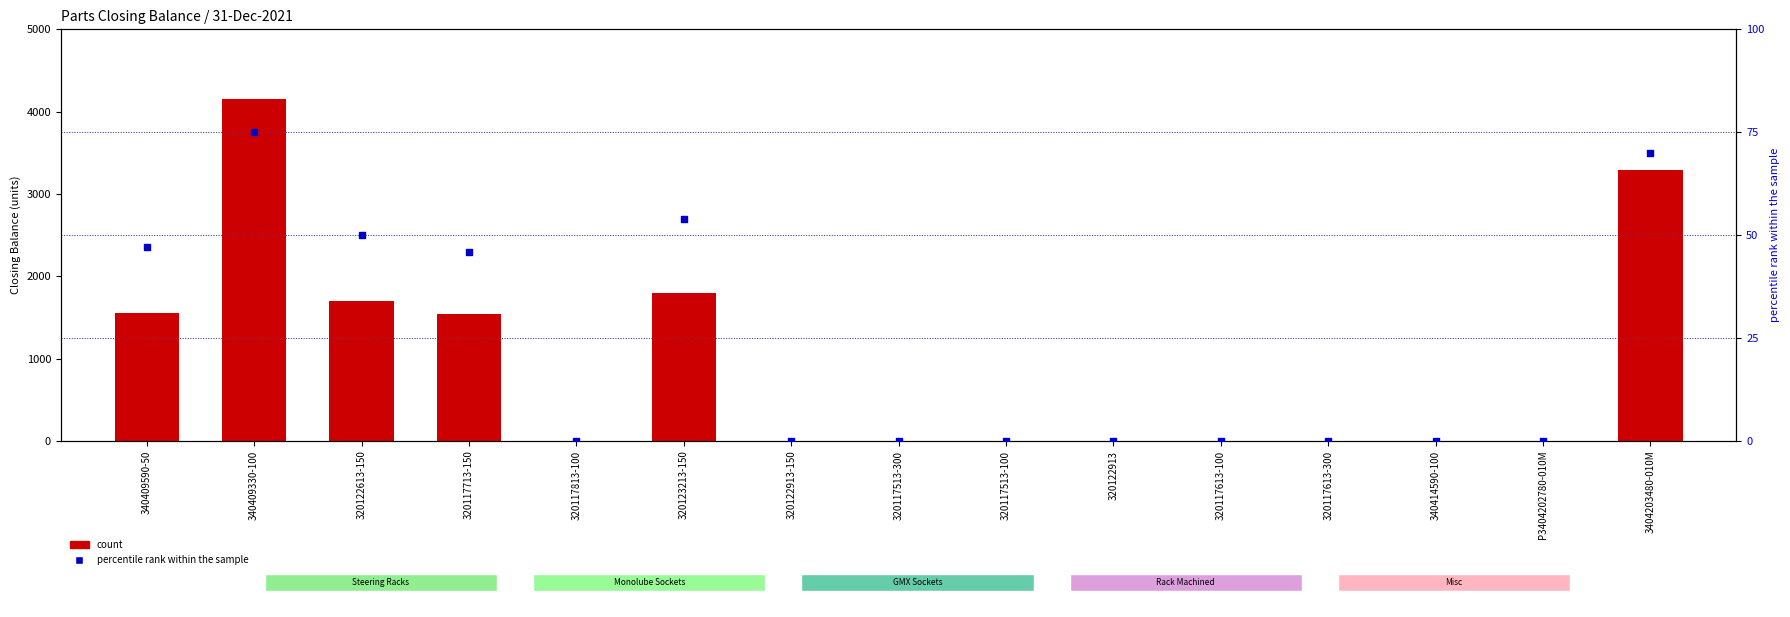

At how many categories does at least one series exceed 2743?

2